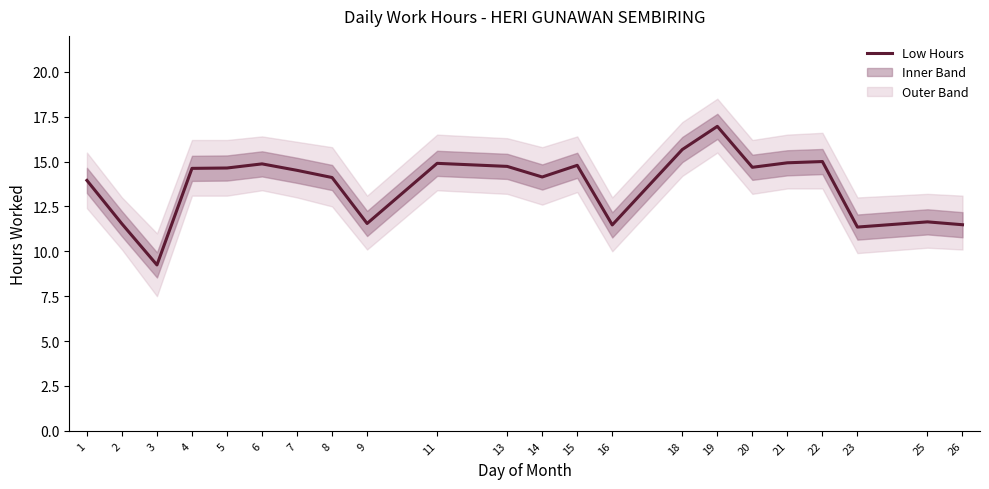

Reading left to right, transcribe all the data shown in this chart.

1=13.9	2=11.5	3=9.2	4=14.6	5=14.6	6=14.9	7=14.5	8=14.1	9=11.6	11=14.9	13=14.7	14=14.1	15=14.8	16=11.5	18=15.7	19=17.0	20=14.7	21=14.9	22=15.0	23=11.3	25=11.6	26=11.5